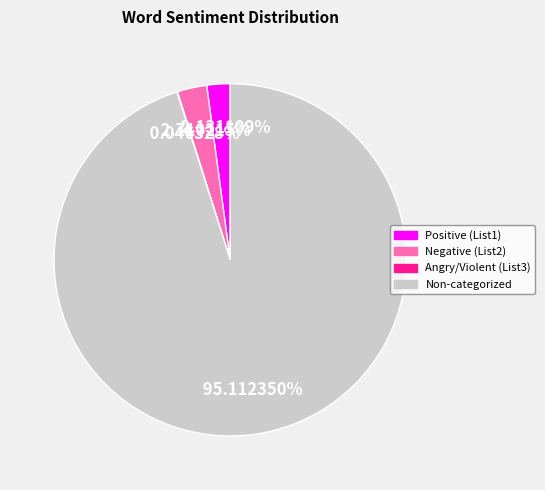

Between Positive (List1) and Non-categorized, which is larger?

Non-categorized